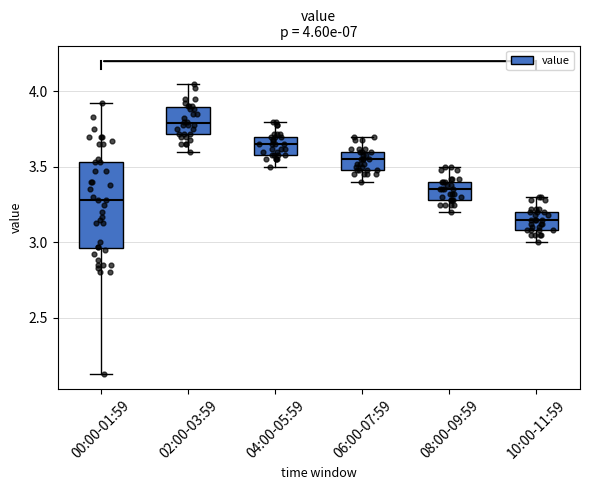

Which box is the tallest, from its lower edge to its upper edge?

00:00-01:59